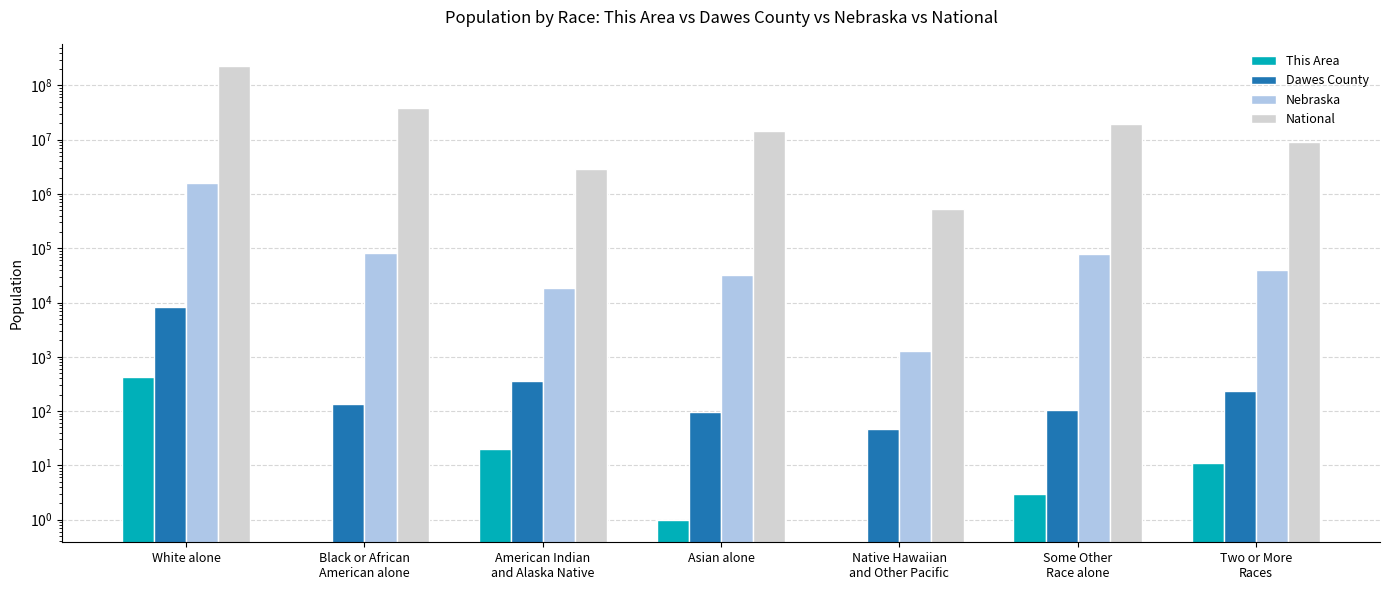

Read the Dawes County value at Some Other
Race alone.

104